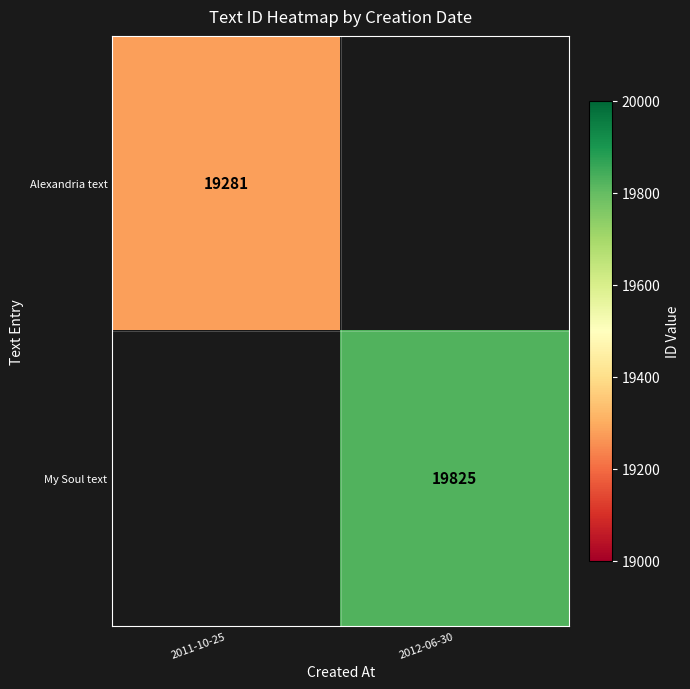

The value of My Soul text at 2012-06-30 is 19825. True or false?

True